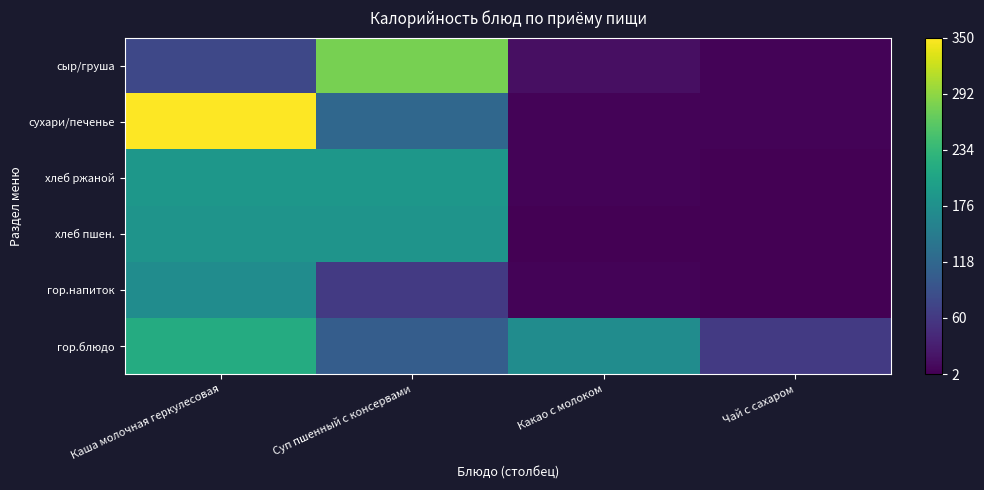

Reading right to left, transcribe all the data shown in this chart.

гор.блюдо: Чай с сахаром=61.5	Какао с молоком=171.8	Суп пшенный с консервами=104.6	Каша молочная геркулесовая=216.2
гор.напиток: Чай с сахаром=2.0	Какао с молоком=6.0	Суп пшенный с консервами=61.5	Каша молочная геркулесовая=171.8
хлеб пшен.: Чай с сахаром=3.1	Какао с молоком=3.1	Суп пшенный с консервами=181.5	Каша молочная геркулесовая=181.5
хлеб ржаной: Чай с сахаром=2.0	Какао с молоком=5.0	Суп пшенный с консервами=186.0	Каша молочная геркулесовая=186.0
сухари/печенье: Чай с сахаром=6.0	Какао с молоком=5.8	Суп пшенный с консервами=118.0	Каша молочная геркулесовая=350.0
сыр/груша: Чай с сахаром=6.0	Какао с молоком=16.2	Суп пшенный с консервами=279.0	Каша молочная геркулесовая=78.0